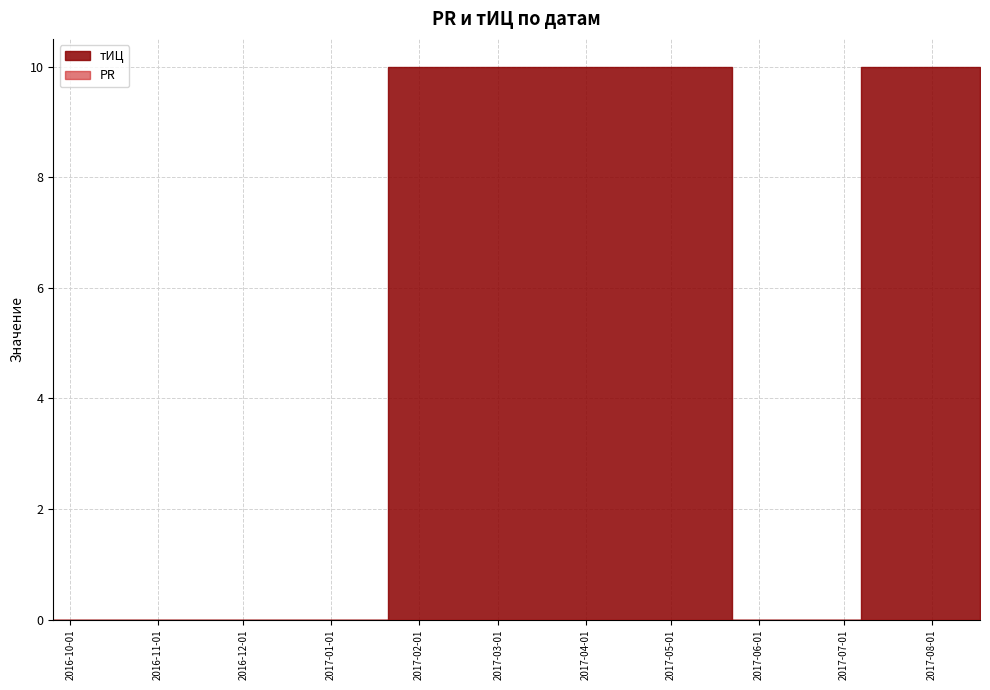

How many values in the тИЦ series are below 10?

2